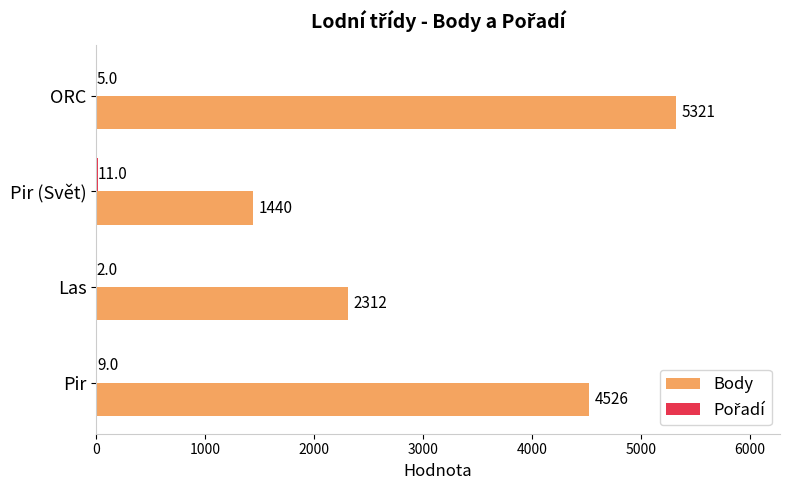

At which category is the sum across all series the highest?

ORC